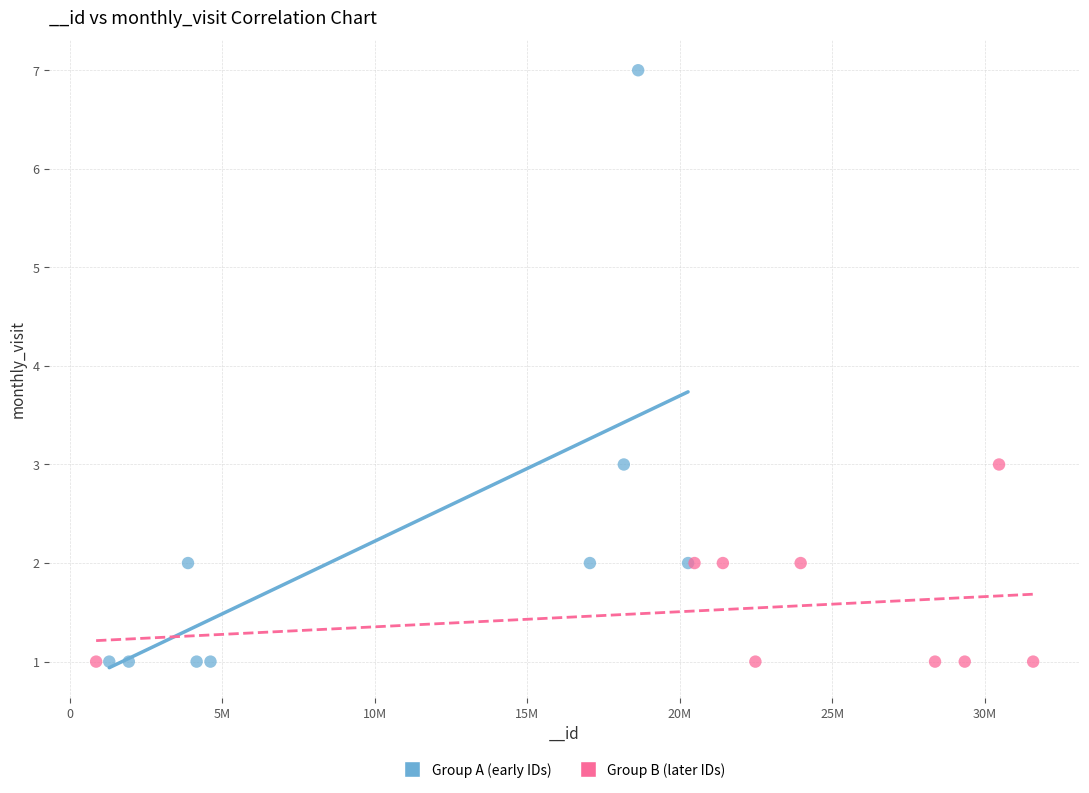

What are all the series names shown in the legend?

Group A (early IDs), Group B (later IDs)